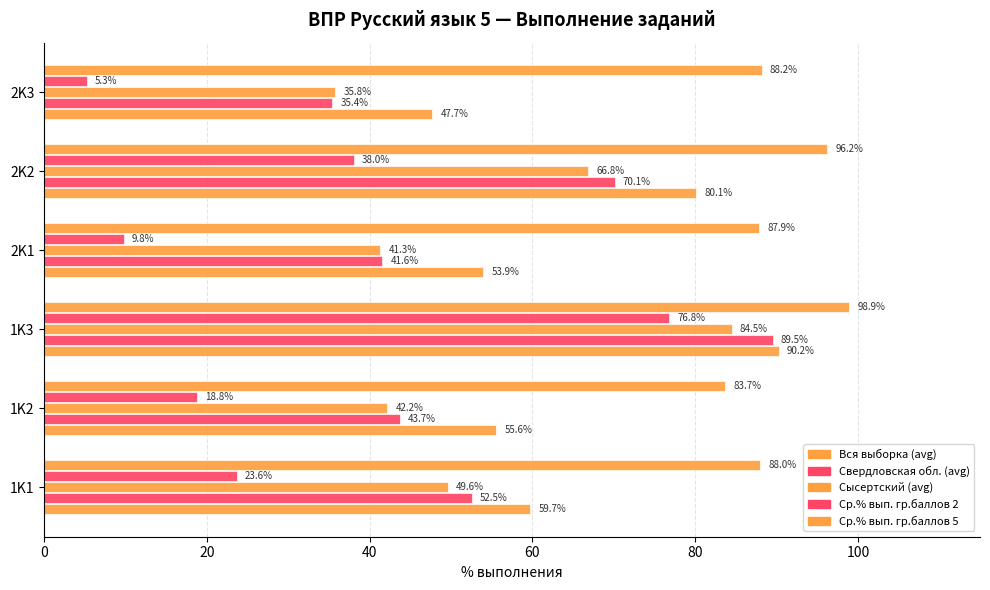

Reading right to left, what are all the values shown in this chart?

Вся выборка (avg): 47.7	80.1	53.9	90.2	55.6	59.7
Свердловская обл. (avg): 35.4	70.1	41.6	89.5	43.7	52.5
Сысертский (avg): 35.8	66.8	41.3	84.5	42.2	49.6
Ср.% вып. гр.баллов 2: 5.3	38.0	9.8	76.8	18.8	23.6
Ср.% вып. гр.баллов 5: 88.2	96.2	87.9	98.9	83.7	88.0